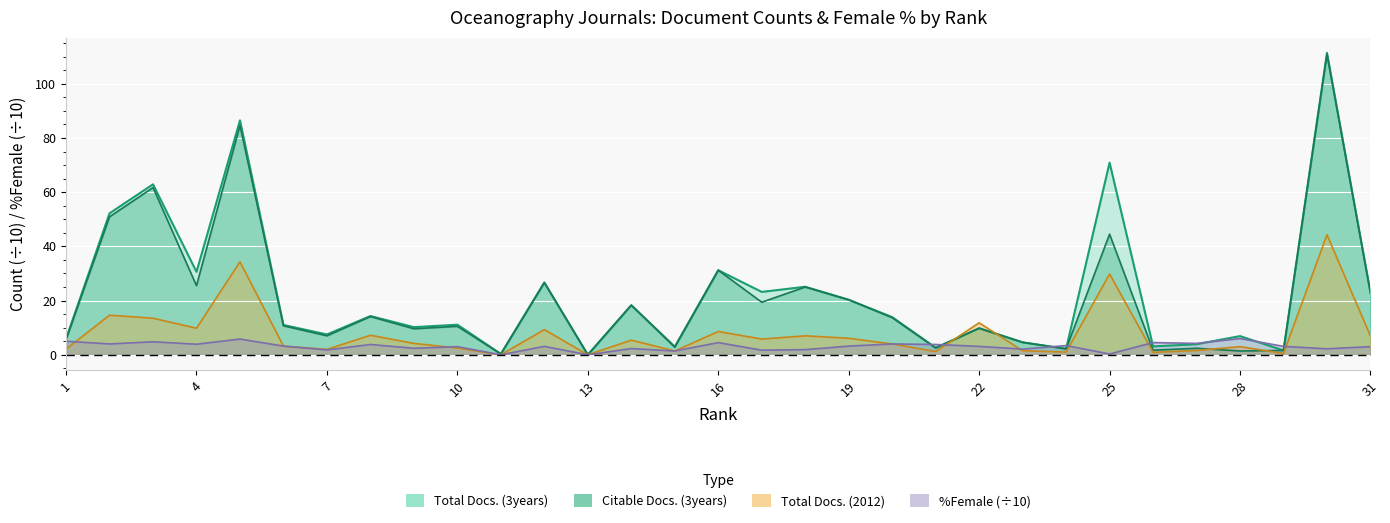

What are all the series names shown in the legend?

Total Docs. (3years), Citable Docs. (3years), Total Docs. (2012), %Female